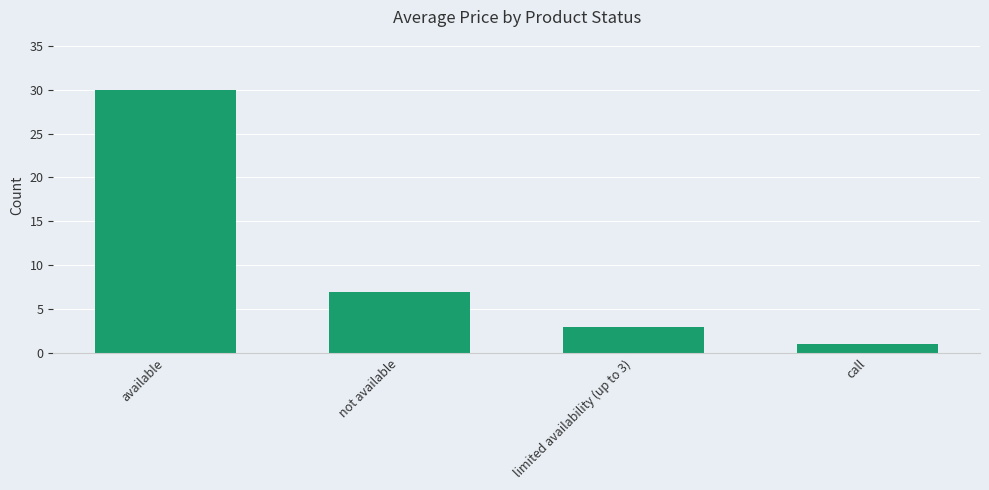

What is the average value?

10